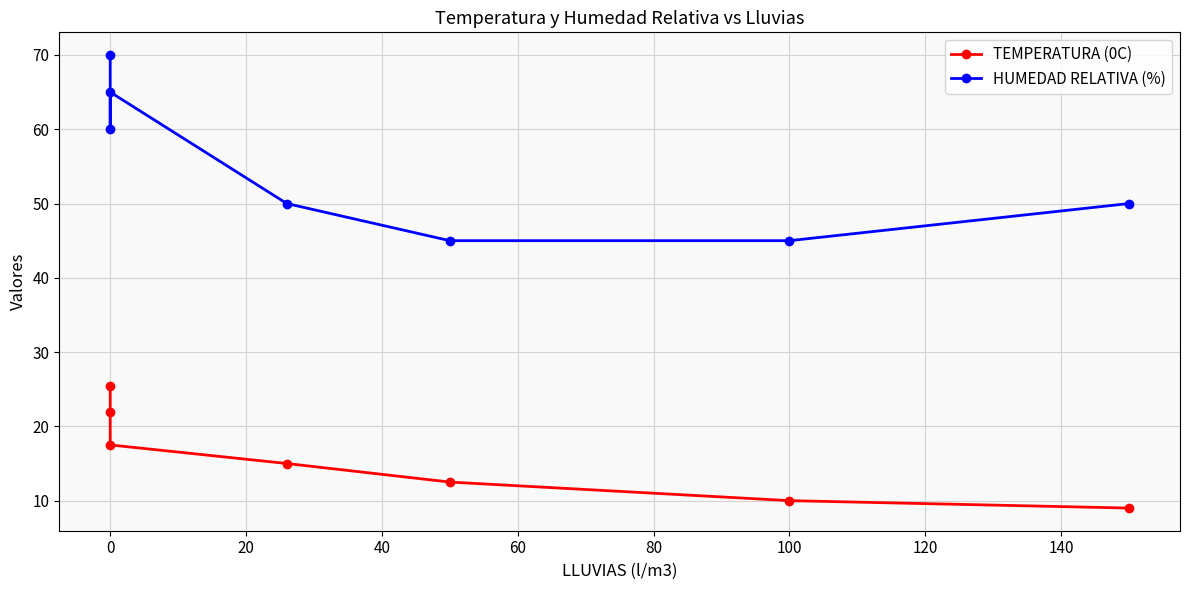

What is the total value across all series at 40?

65.0